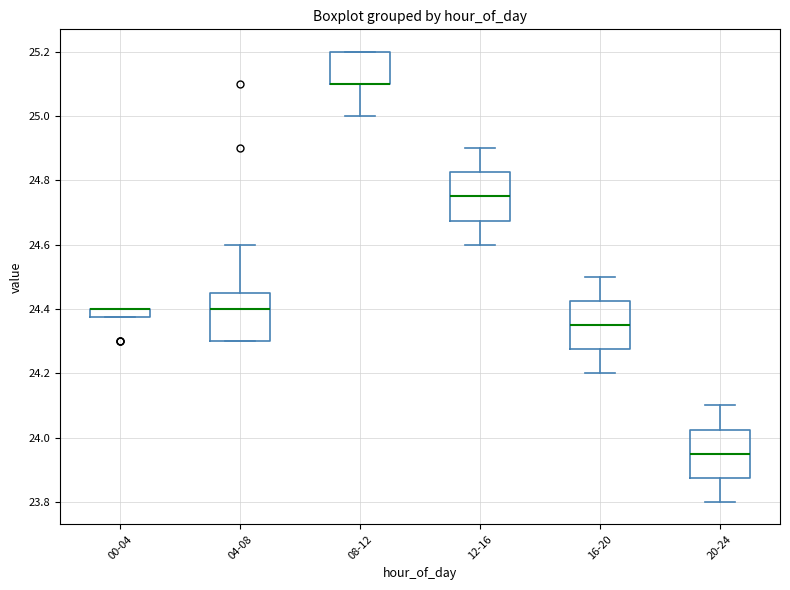

Where is the upper edge of the box for 20-24 on the y-axis? The values are not printed on the chart, so give them approximately, as read against the axis.

24.02